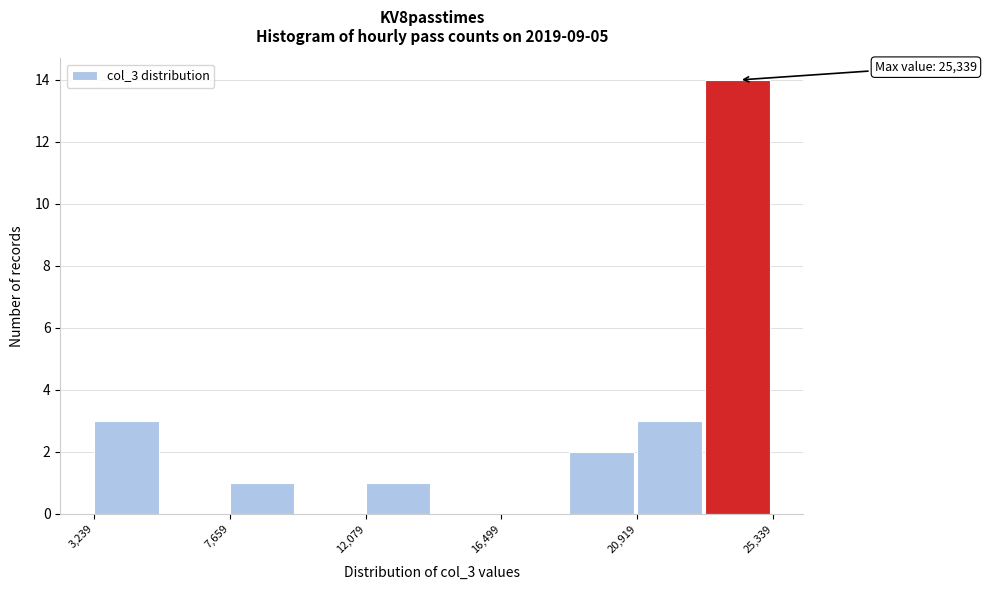

Which range on the x-axis has the tallest bar?

23000 to 25500